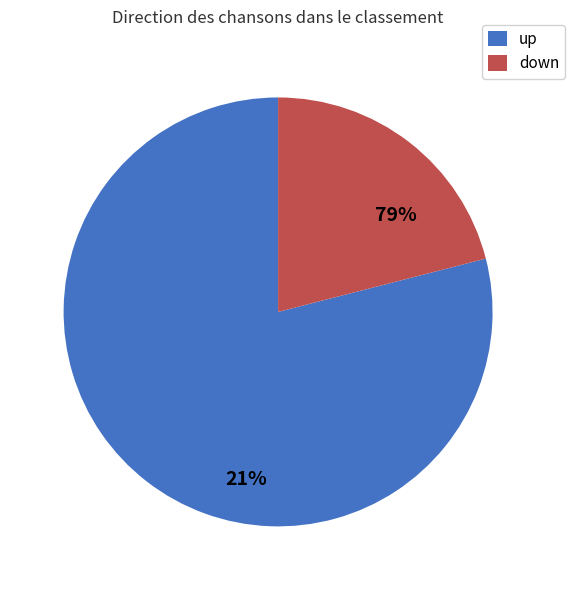

How many segments does this pie chart have?

2